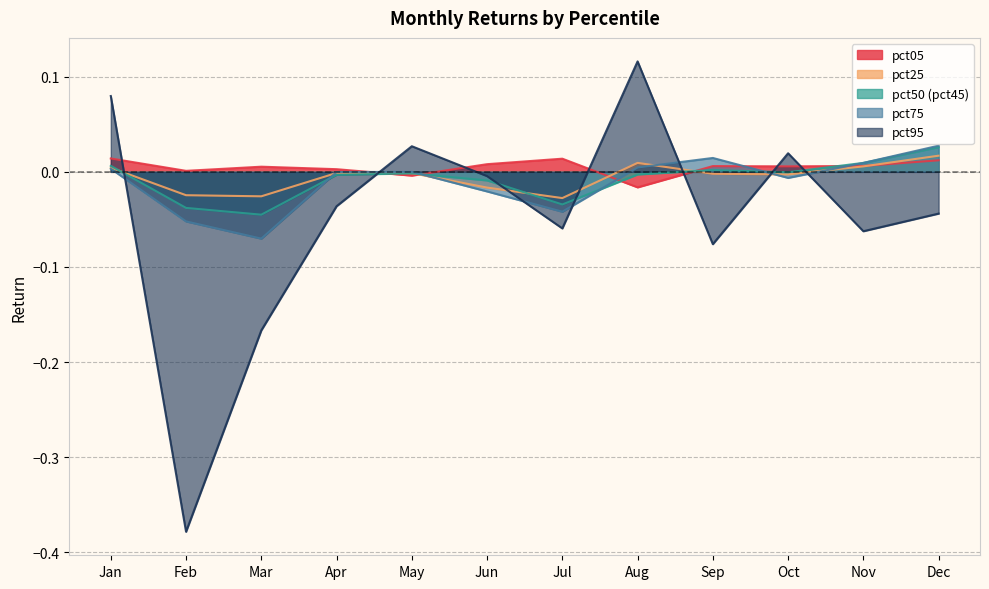

Which series has the largest total across all categories?

pct05